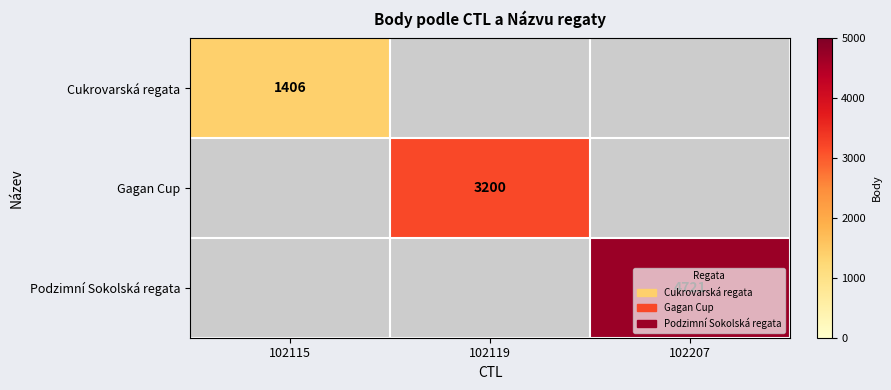

True or false: Podzimní Sokolská regata has a value of 3267 at 102207.

False